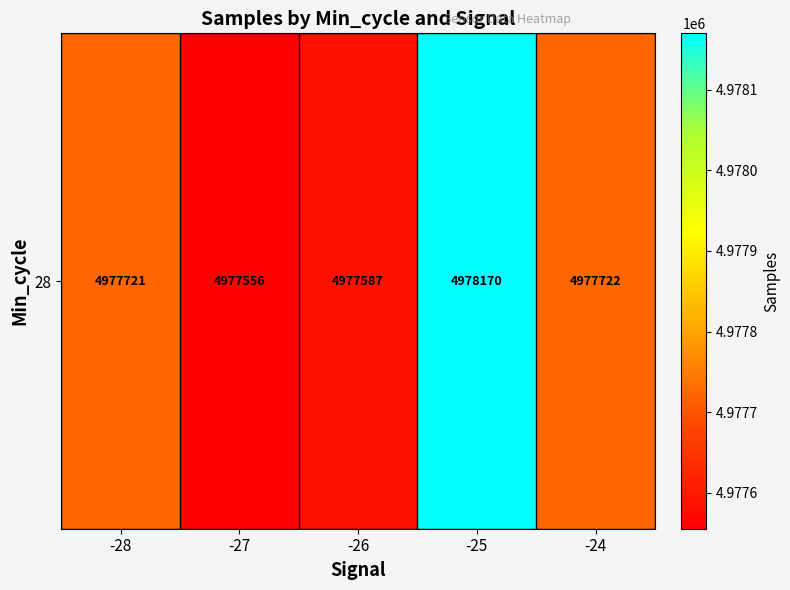

How many categories are shown in the chart?

5